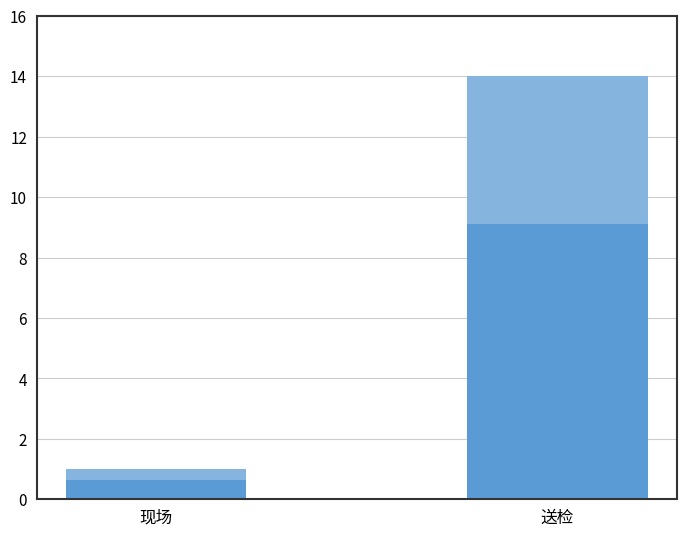

True or false: the data shows 19 at 送检.

False